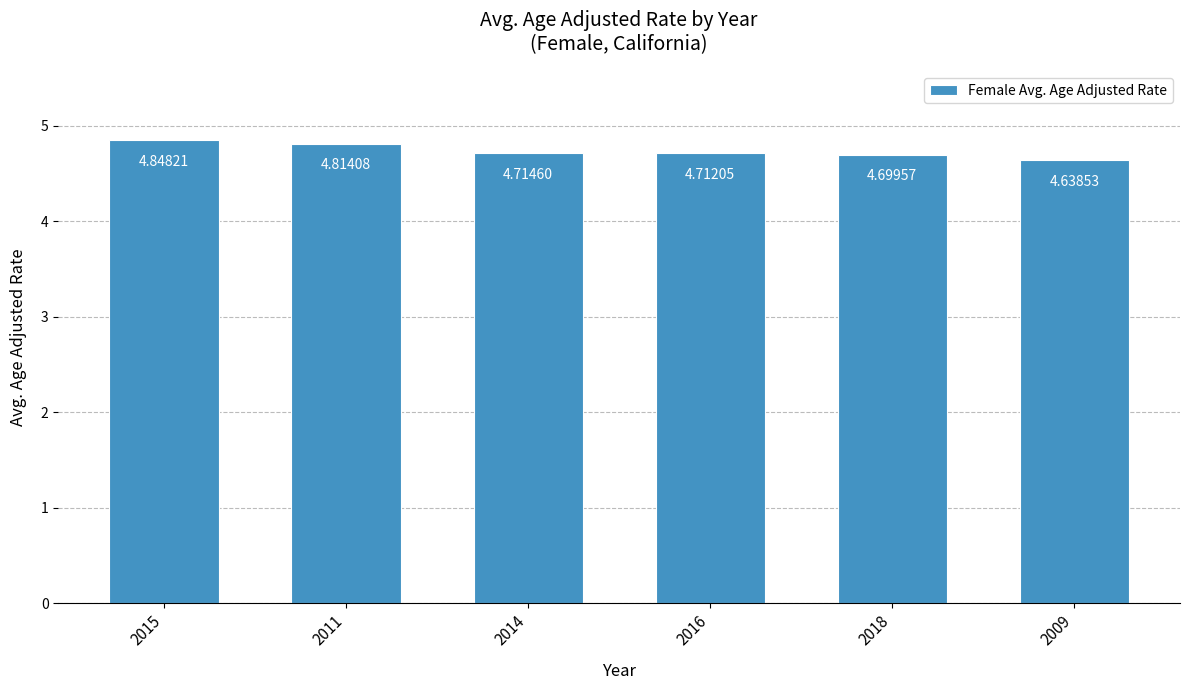

At which label is the value closest to 4?

2009